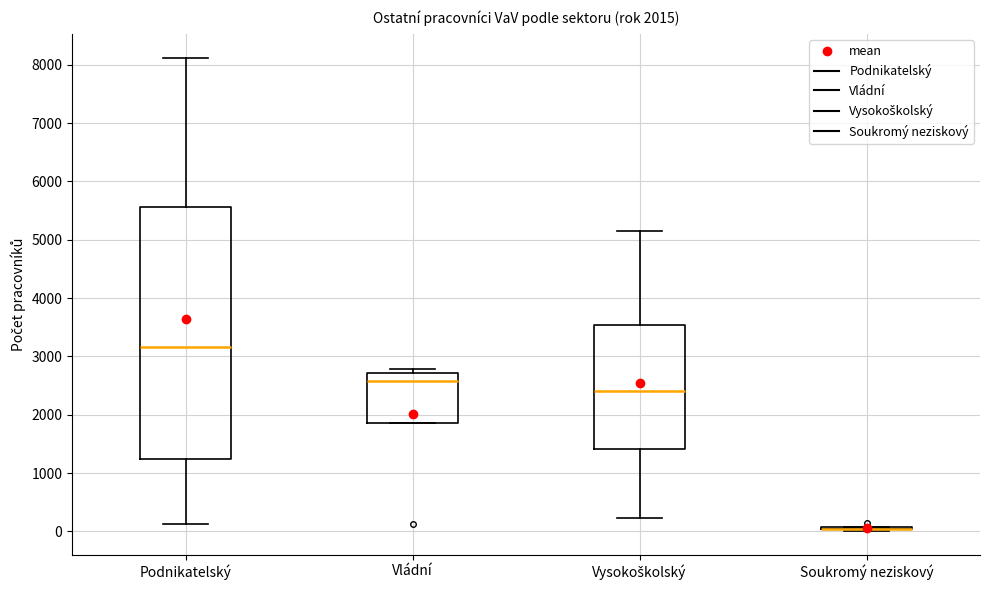

Which box is the tallest, from its lower edge to its upper edge?

Podnikatelský